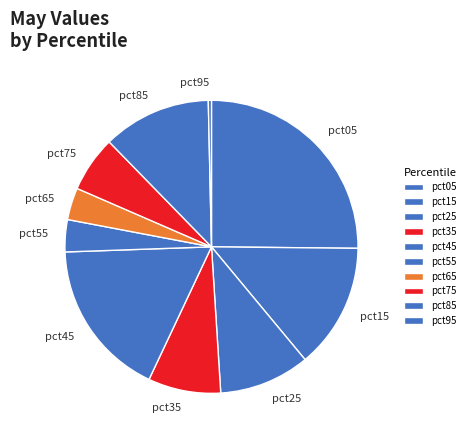

Combined, do pct75 and pct85 account for over 50%?

No